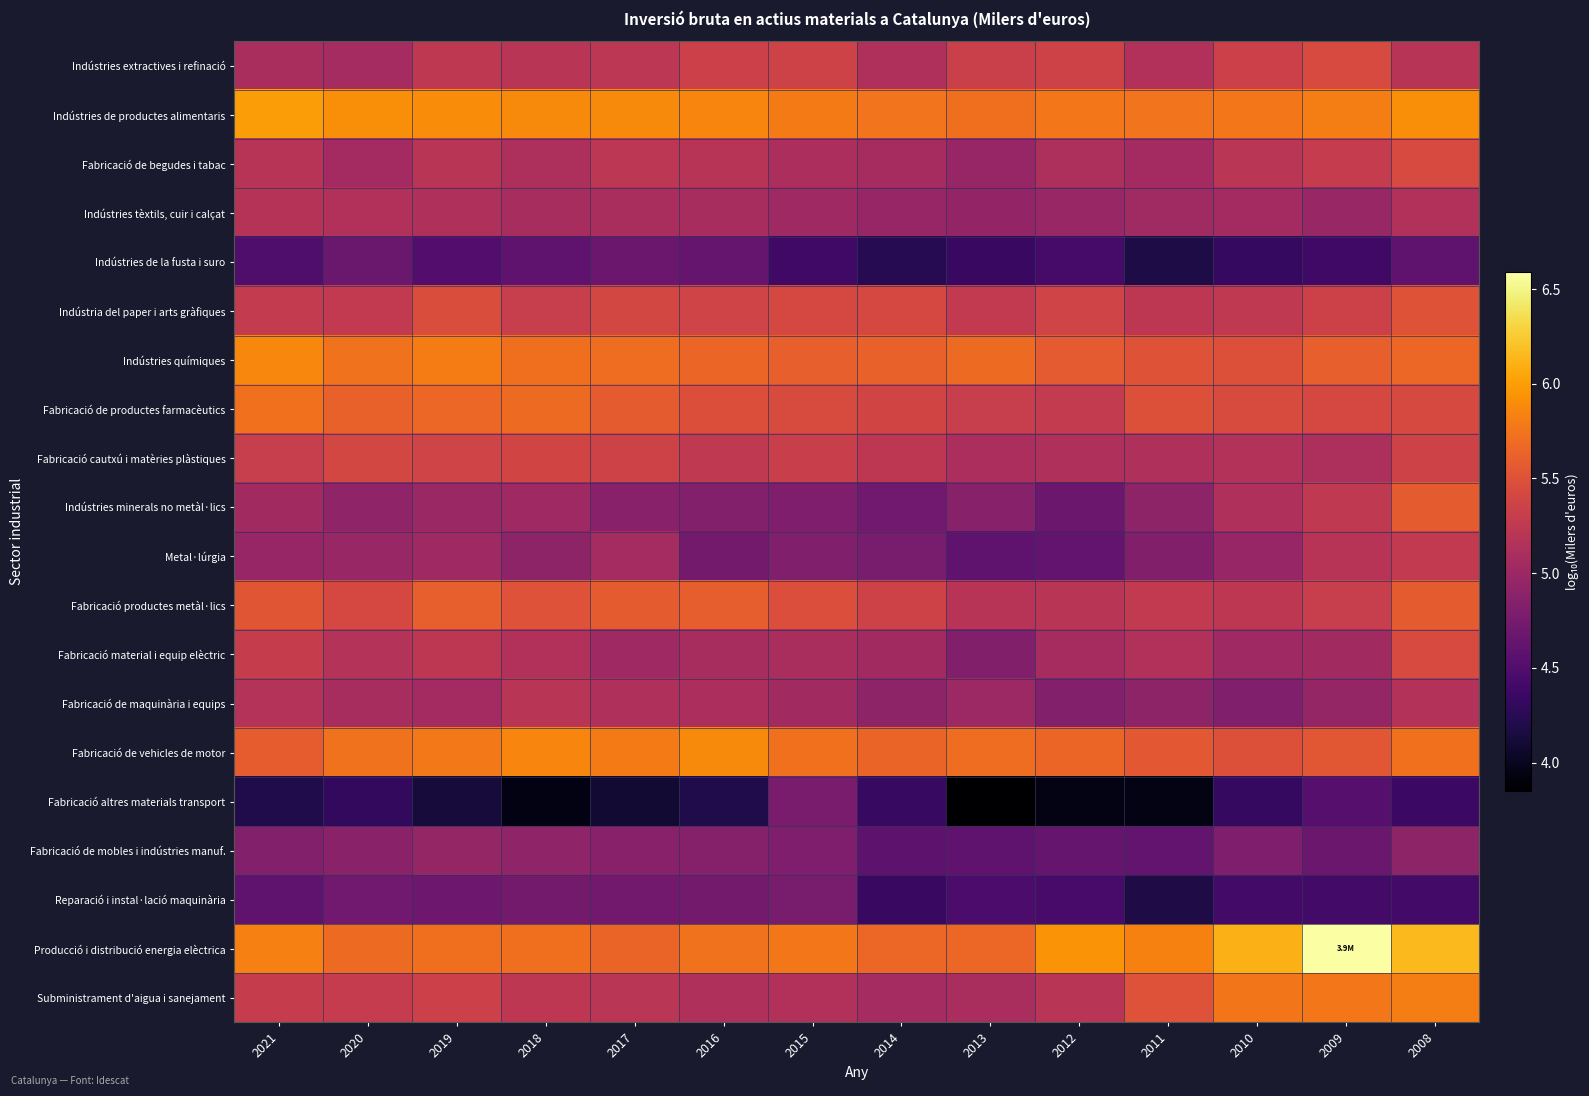

At how many categories does at least one series exceed 4?

14